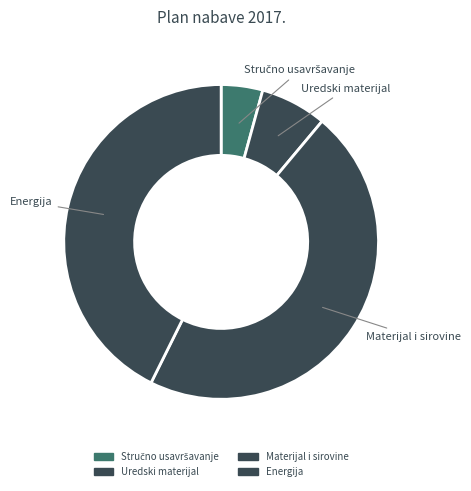

Count the number of slices in the pie.

4